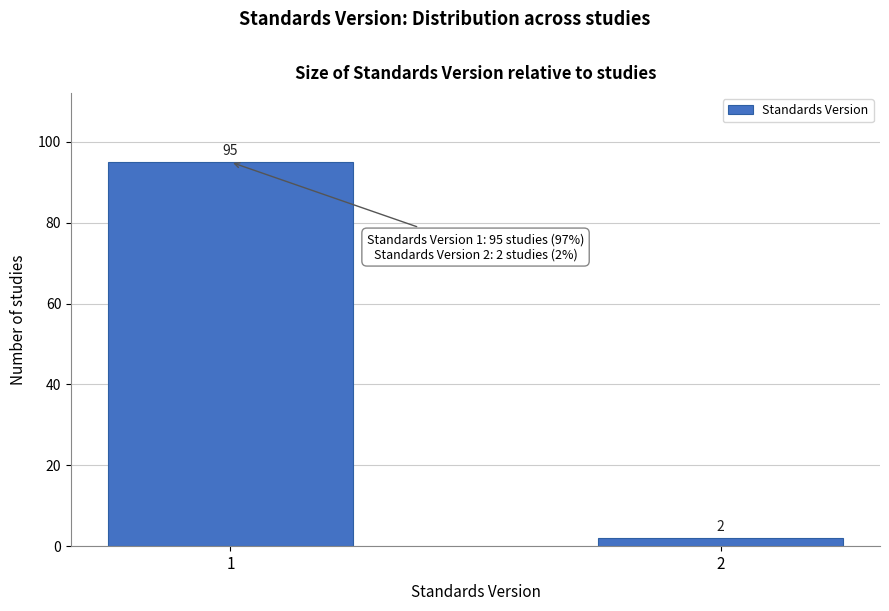

Reading right to left, transcribe all the data shown in this chart.

2=2	1=95